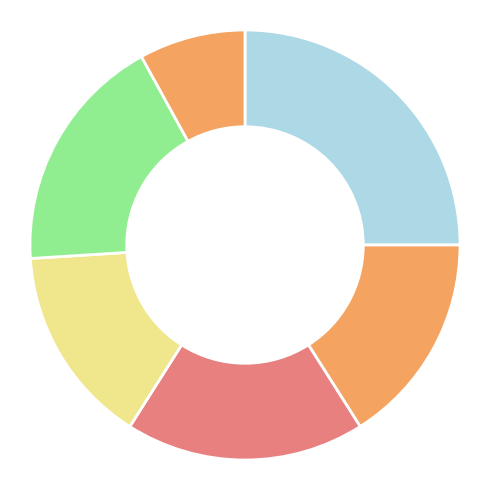

To the nearest percent, what is the difference between the largest and smallest slice percentages?

17%